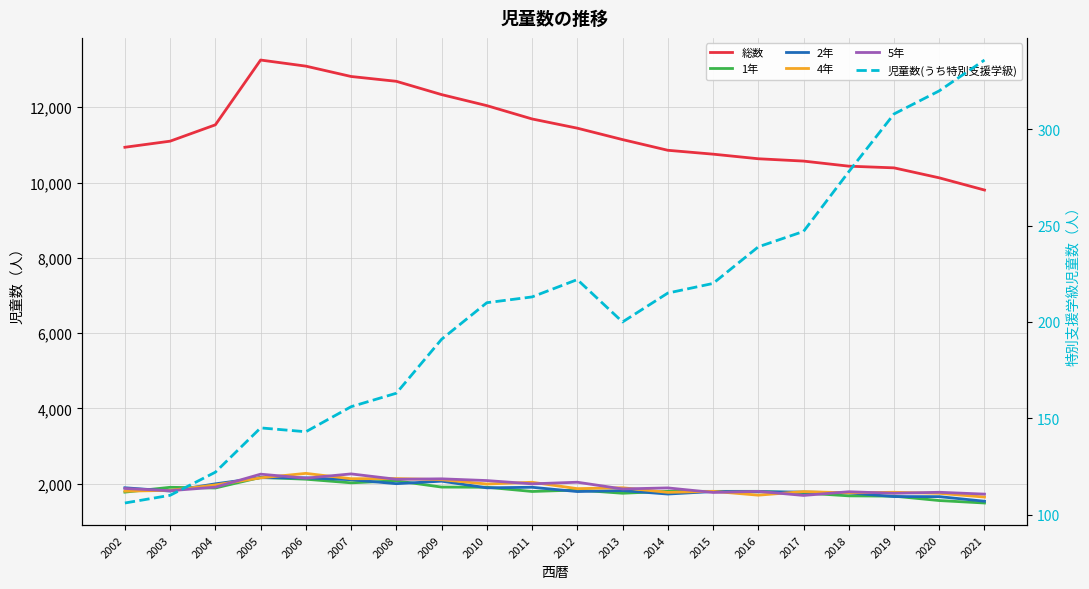

What is the spread (max minus min) of values at 2014?

10642